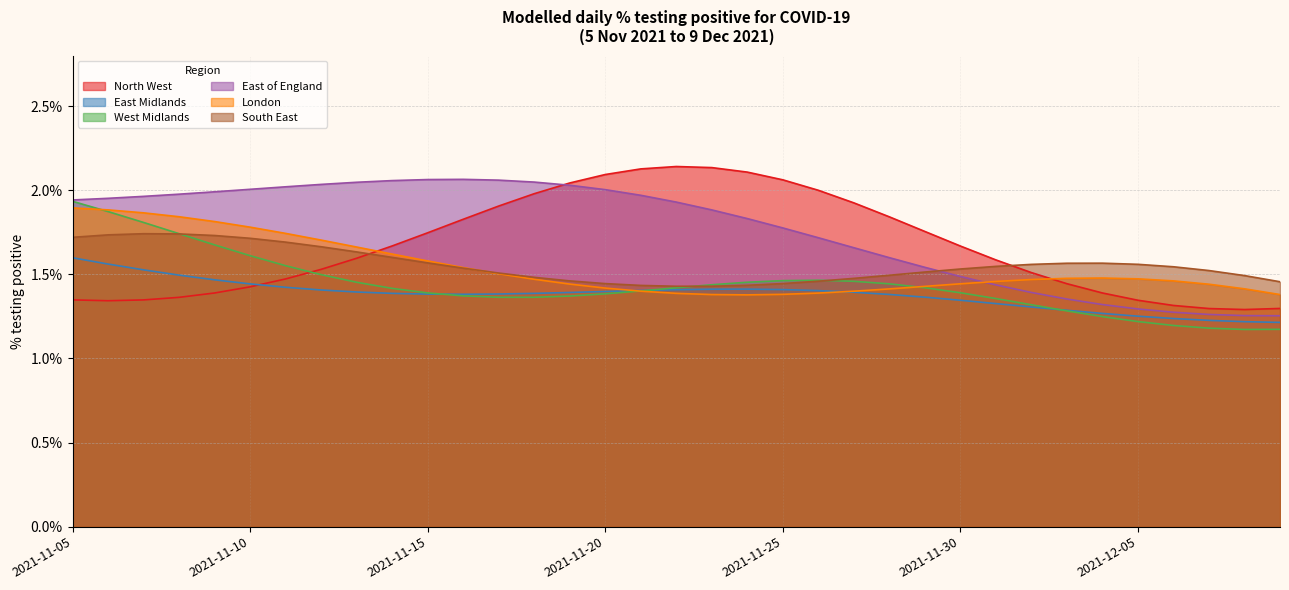

Reading left to right, transcribe all the data shown in this chart.

North West: 1.3	1.3	1.3	1.4	1.4	1.4	1.5	1.5	1.6	1.7	1.7	1.8	1.9	2.0	2.0	2.1	2.1	2.1	2.1	2.1	2.1	2.0	1.9	1.8	1.8	1.7	1.6	1.5	1.4	1.4	1.3	1.3	1.3	1.3	1.3
East Midlands: 1.6	1.6	1.5	1.5	1.5	1.4	1.4	1.4	1.4	1.4	1.4	1.4	1.4	1.4	1.4	1.4	1.4	1.4	1.4	1.4	1.4	1.4	1.4	1.4	1.4	1.3	1.3	1.3	1.3	1.3	1.3	1.2	1.2	1.2	1.2
West Midlands: 1.9	1.9	1.8	1.7	1.7	1.6	1.6	1.5	1.5	1.4	1.4	1.4	1.4	1.4	1.4	1.4	1.4	1.4	1.4	1.5	1.5	1.5	1.5	1.4	1.4	1.4	1.4	1.3	1.3	1.2	1.2	1.2	1.2	1.2	1.2
East of England: 1.9	2.0	2.0	2.0	2.0	2.0	2.0	2.0	2.0	2.1	2.1	2.1	2.1	2.0	2.0	2.0	2.0	1.9	1.9	1.8	1.8	1.7	1.7	1.6	1.5	1.5	1.4	1.4	1.4	1.3	1.3	1.3	1.3	1.3	1.3
London: 1.9	1.9	1.9	1.8	1.8	1.8	1.7	1.7	1.7	1.6	1.6	1.5	1.5	1.5	1.4	1.4	1.4	1.4	1.4	1.4	1.4	1.4	1.4	1.4	1.4	1.4	1.5	1.5	1.5	1.5	1.5	1.5	1.4	1.4	1.4
South East: 1.7	1.7	1.7	1.7	1.7	1.7	1.7	1.7	1.6	1.6	1.6	1.5	1.5	1.5	1.5	1.4	1.4	1.4	1.4	1.4	1.4	1.5	1.5	1.5	1.5	1.5	1.5	1.6	1.6	1.6	1.6	1.5	1.5	1.5	1.5